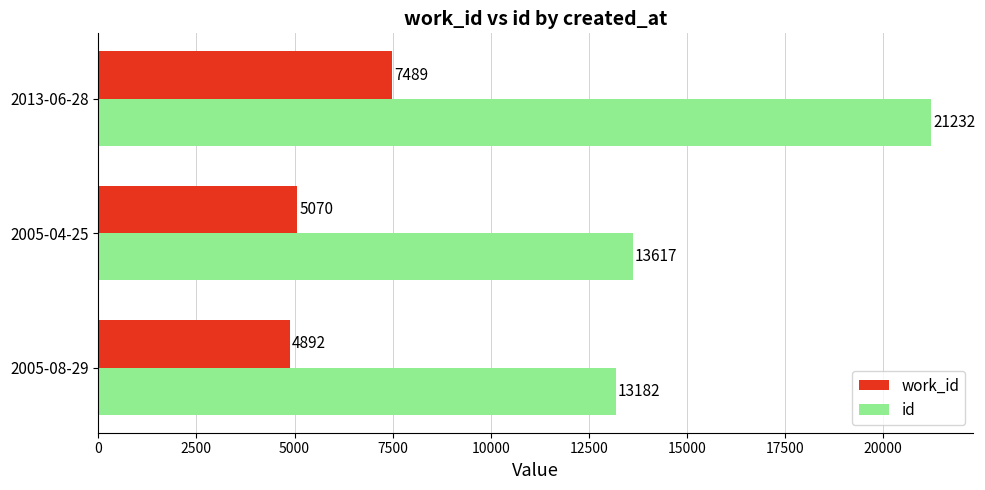

List the series in order of their overall mean, lowest first.

work_id, id